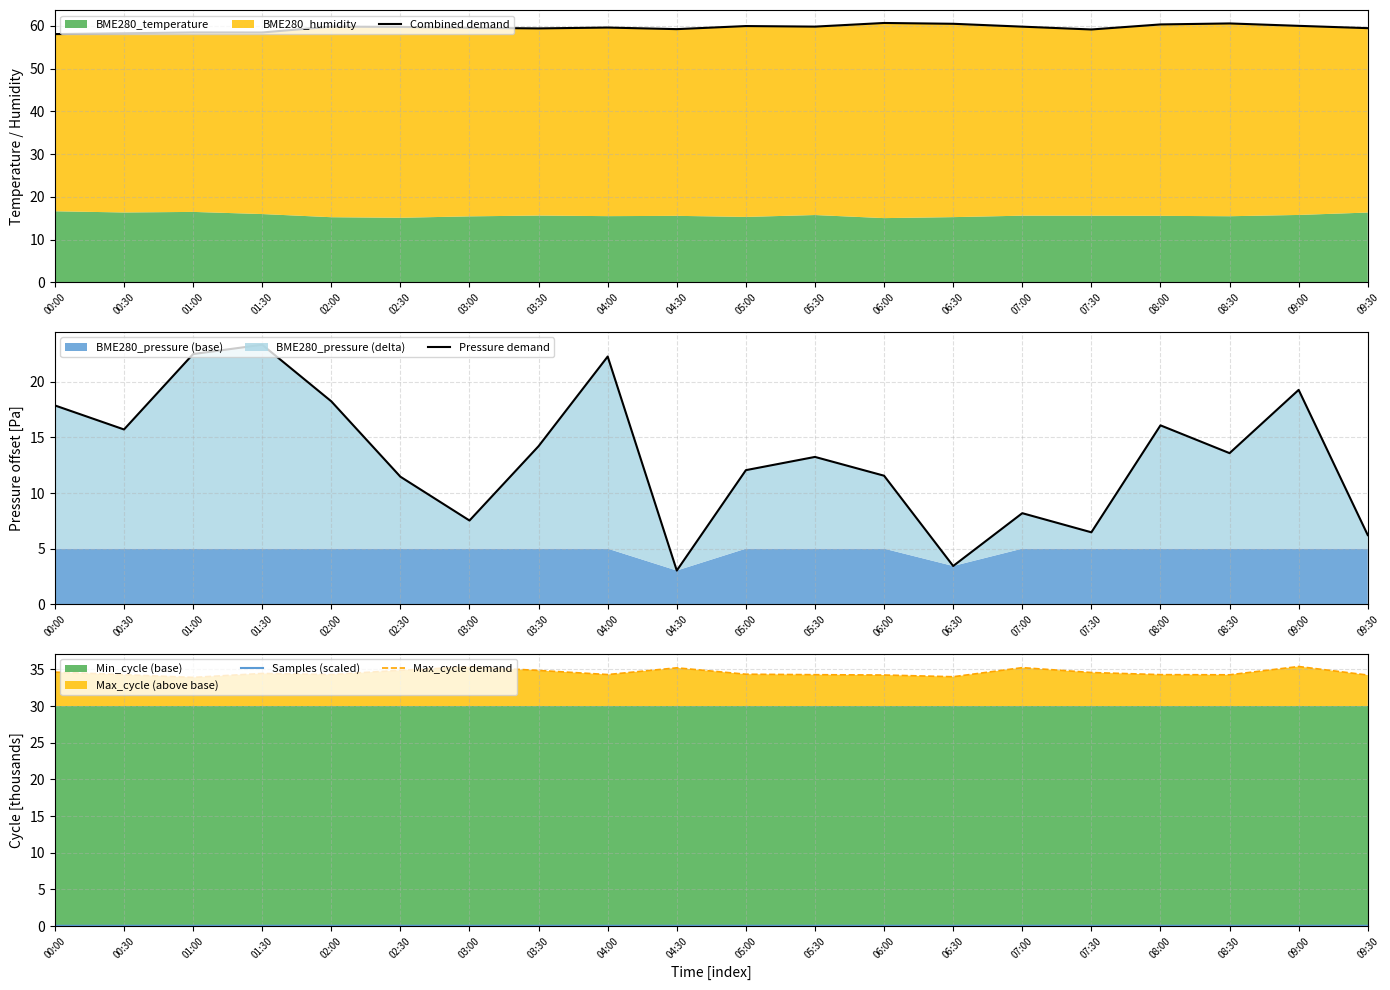

Reading right to left, list all the values displayed in this chart.

Combined demand: 09:30=59.4	09:00=60.0	08:30=60.5	08:00=60.3	07:30=59.1	07:00=59.8	06:30=60.5	06:00=60.6	05:30=59.8	05:00=59.9	04:30=59.2	04:00=59.6	03:30=59.4	03:00=59.5	02:30=59.7	02:00=59.8	01:30=58.4	01:00=58.4	00:30=58.2	00:00=58.0
Pressure demand: 09:30=6.2	09:00=19.3	08:30=13.6	08:00=16.1	07:30=6.5	07:00=8.2	06:30=3.4	06:00=11.6	05:30=13.2	05:00=12.1	04:30=3.0	04:00=22.3	03:30=14.2	03:00=7.5	02:30=11.5	02:00=18.2	01:30=23.3	01:00=22.5	00:30=15.7	00:00=17.9
Samples (scaled): 09:30=0.0	09:00=0.0	08:30=0.0	08:00=0.0	07:30=0.0	07:00=0.0	06:30=0.0	06:00=0.0	05:30=0.0	05:00=0.0	04:30=0.0	04:00=0.0	03:30=0.0	03:00=0.0	02:30=0.0	02:00=0.0	01:30=0.0	01:00=0.0	00:30=0.0	00:00=0.0
Max_cycle demand: 09:30=34.2	09:00=35.4	08:30=34.3	08:00=34.3	07:30=34.6	07:00=35.2	06:30=34.0	06:00=34.2	05:30=34.3	05:00=34.3	04:30=35.2	04:00=34.3	03:30=34.9	03:00=35.3	02:30=34.9	02:00=34.3	01:30=34.4	01:00=33.9	00:30=34.3	00:00=34.6